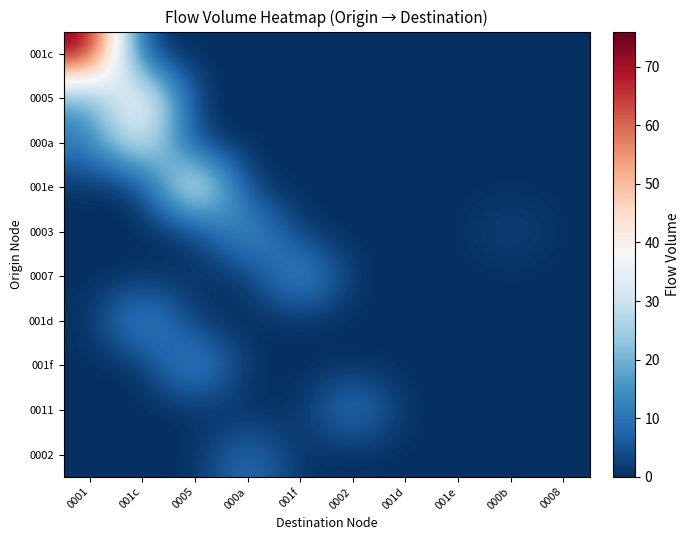

At which category is the sum across all series the highest?

0001